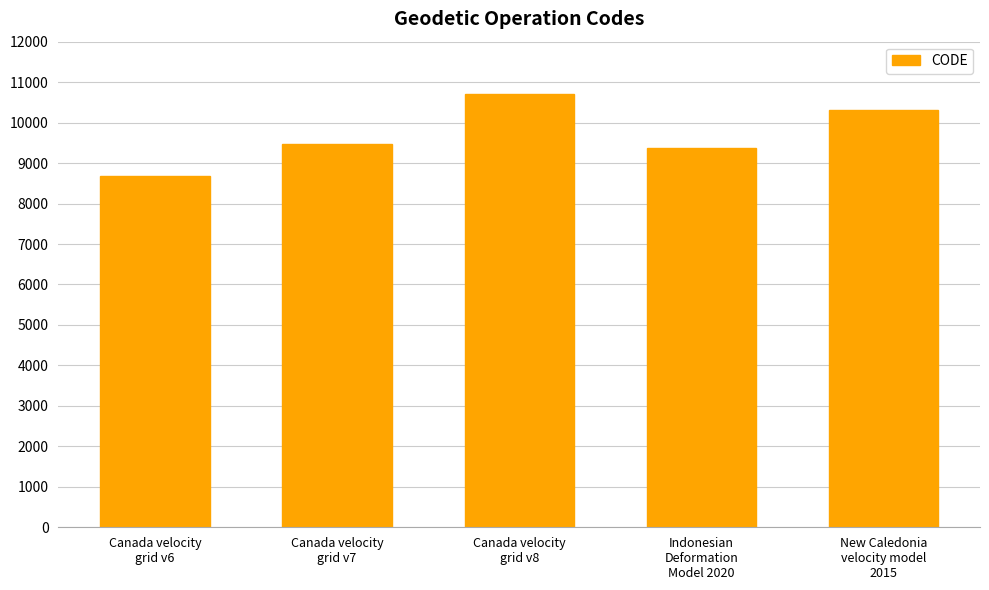

What is the average value?

9713